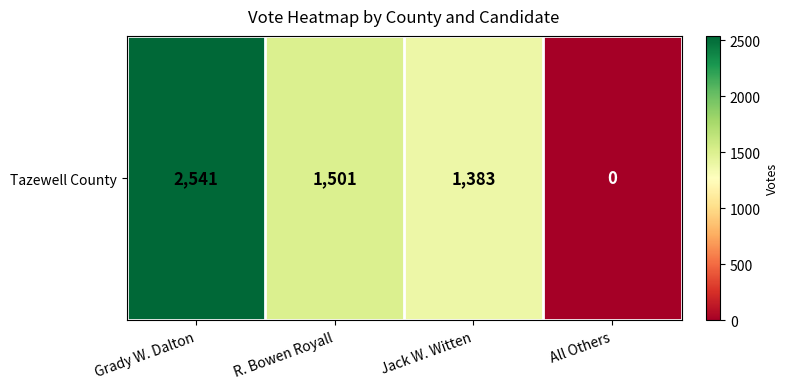

At which category does the chart reach its minimum across all series?

All Others